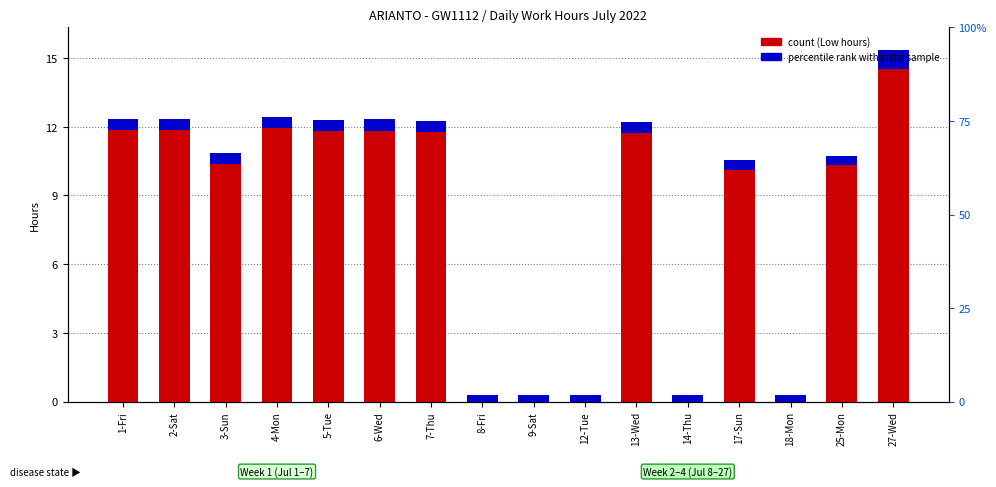

Reading left to right, transcribe all the data shown in this chart.

count (Low hours): 11.8	11.8	10.3	11.9	11.8	11.8	11.8	0.0	0.0	0.0	11.7	0.0	10.1	0.0	10.3	14.5
percentile rank within the sample: 0.5	0.5	0.5	0.5	0.5	0.5	0.5	0.3	0.3	0.3	0.5	0.3	0.4	0.3	0.4	0.8